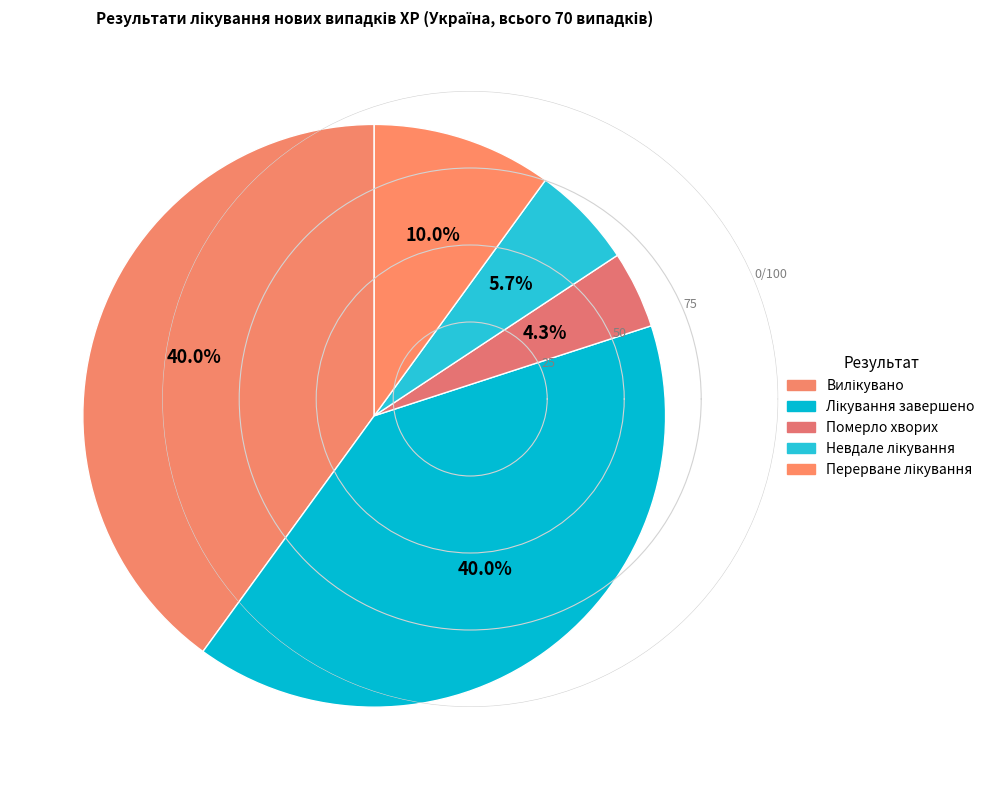

How many segments does this pie chart have?

5